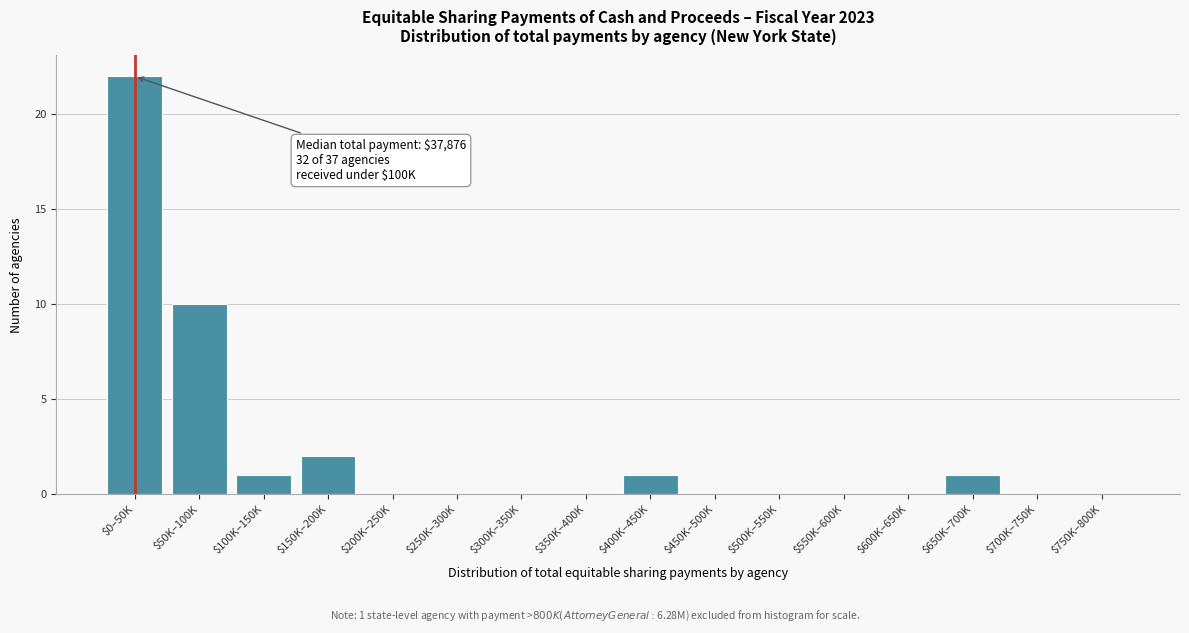

What is the maximum value shown in the chart?

22